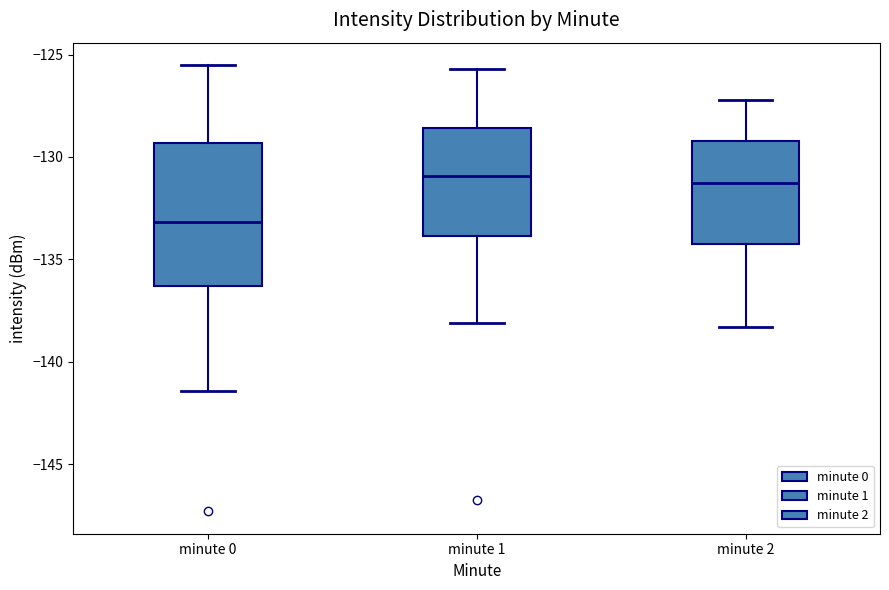

Where does the lower whisker of the box for minute 2 end on the y-axis? The values are not printed on the chart, so give them approximately, as read against the axis.

-138.5